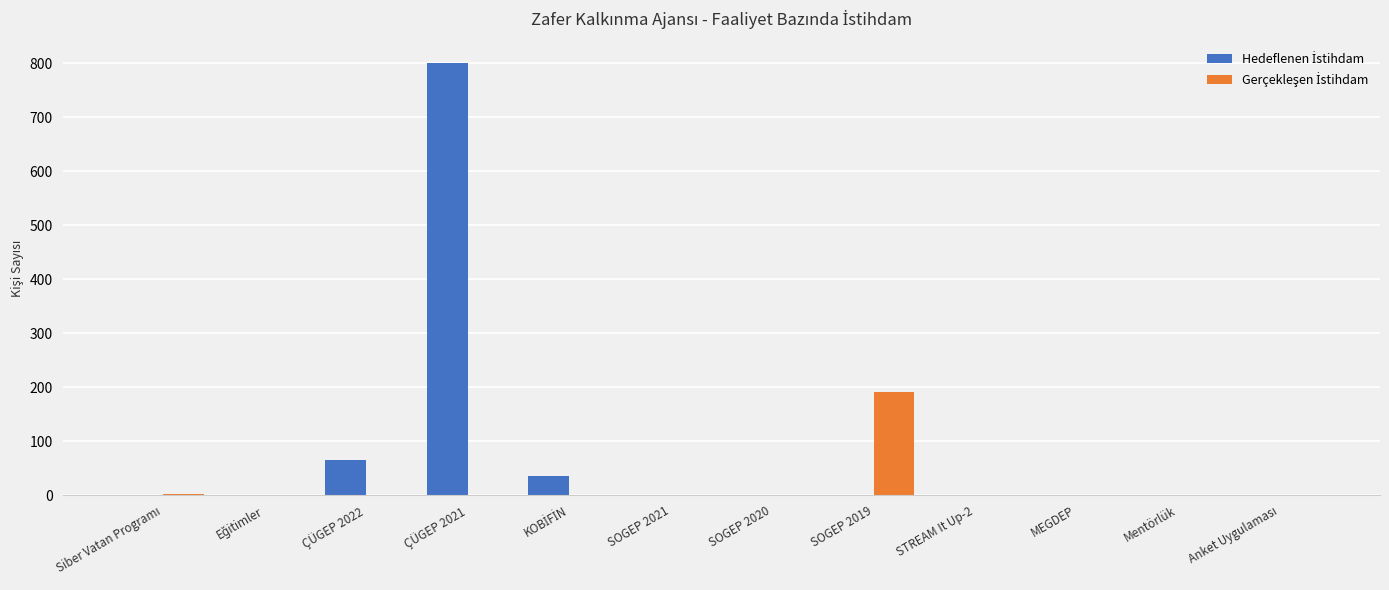

At which category is the sum across all series the highest?

ÇÜGEP 2021